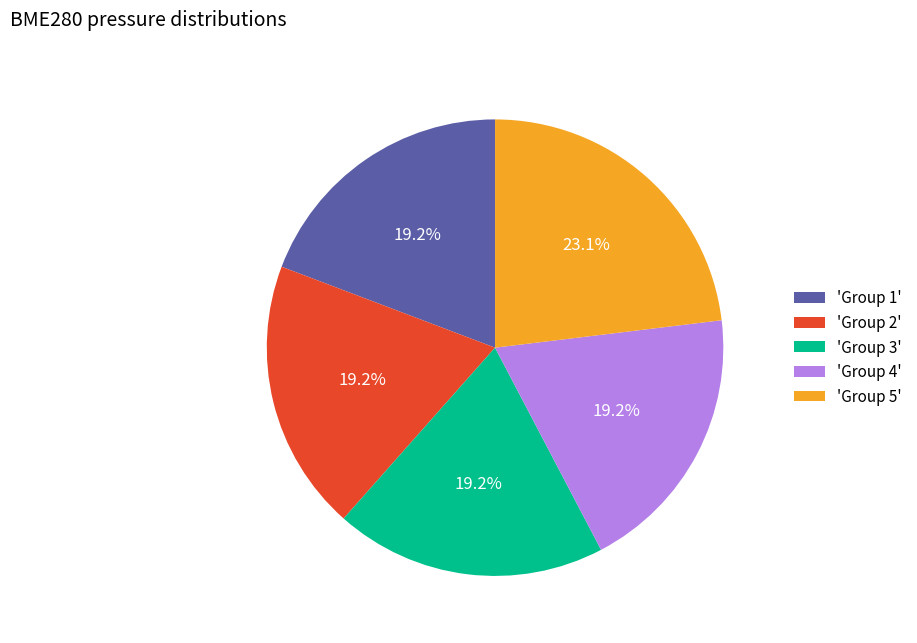

What is the ratio of the value at 'Group 5' to the value at 'Group 1'?

1.2